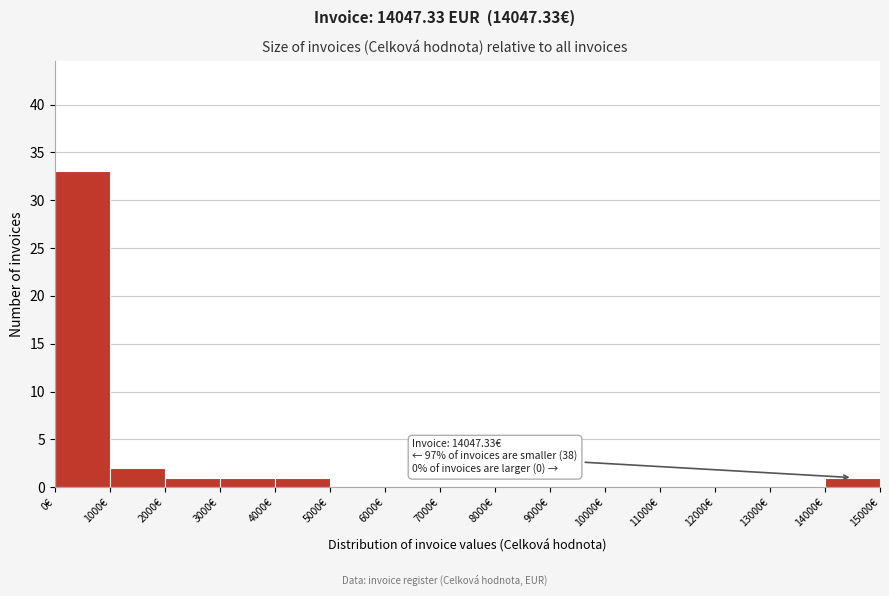

Over which range of the x-axis is the bar tallest?

0 to 1000